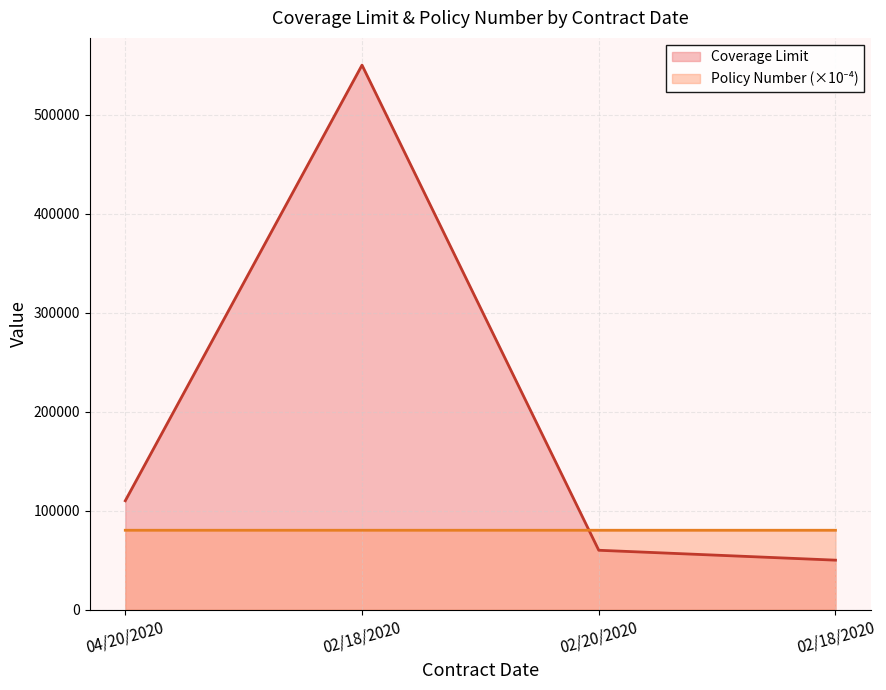

At which category does the chart reach its peak across all series?

02/18/2020